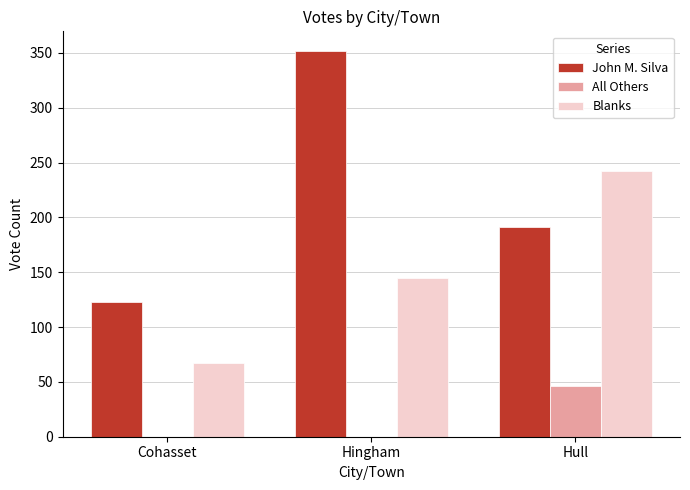

Is the value of John M. Silva at Hull greater than the value of Blanks at Hingham?

Yes